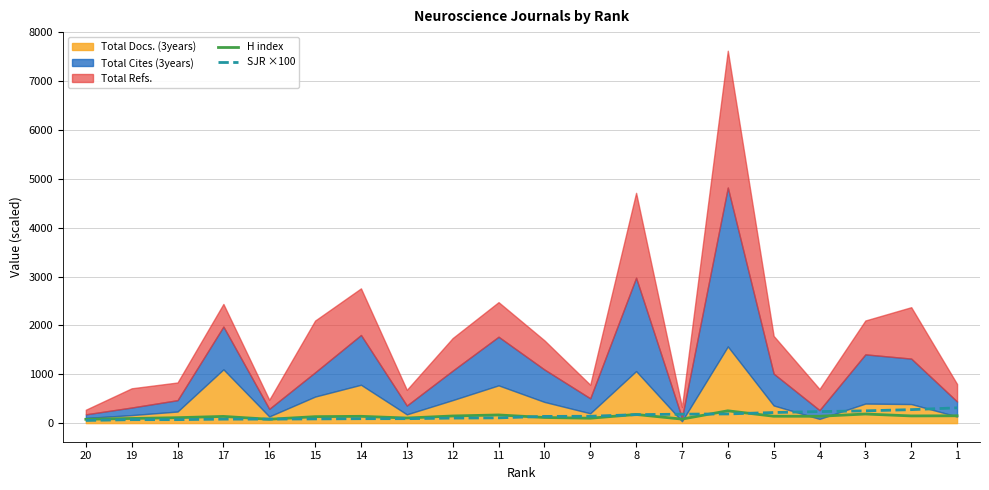

How many categories are shown in the chart?

20